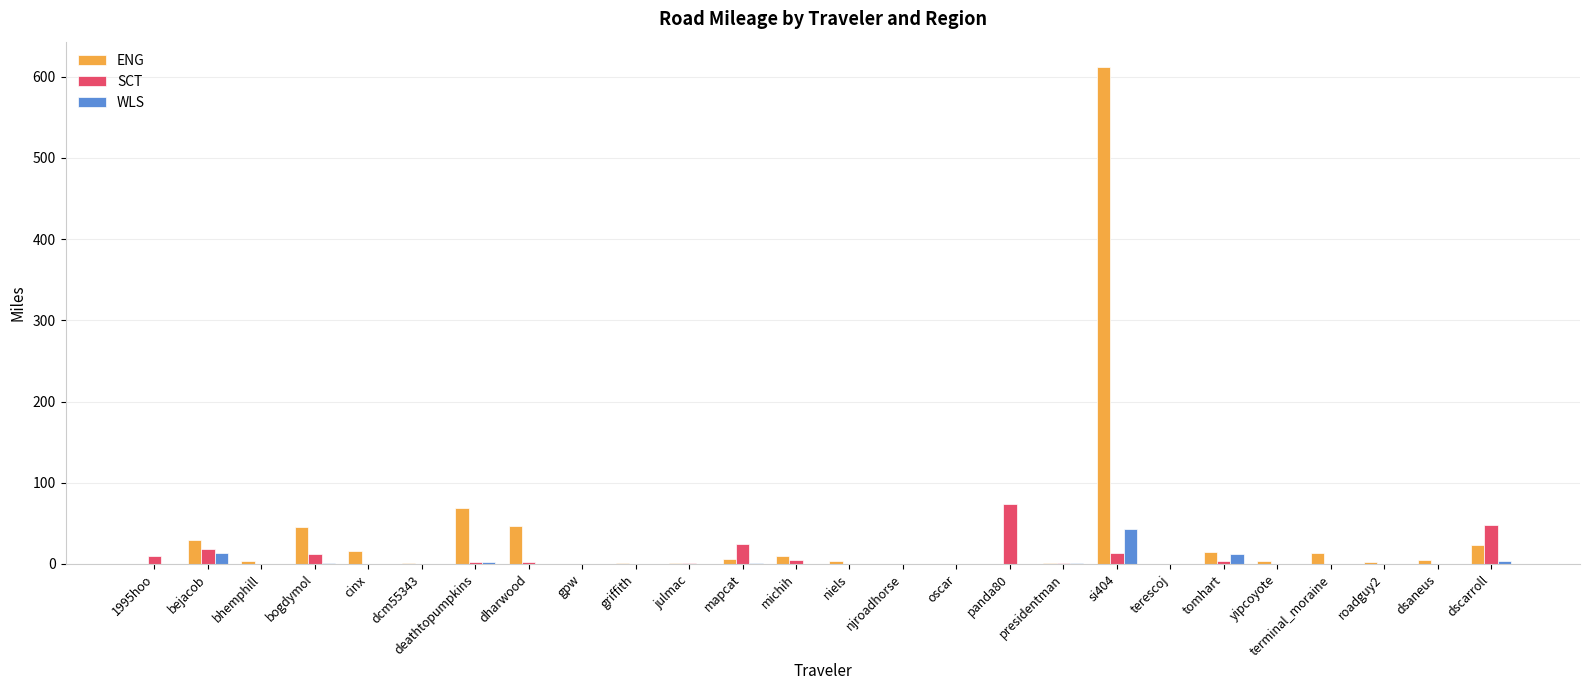

Is it true that SCT equals 2.7 at deathtopumpkins?

True